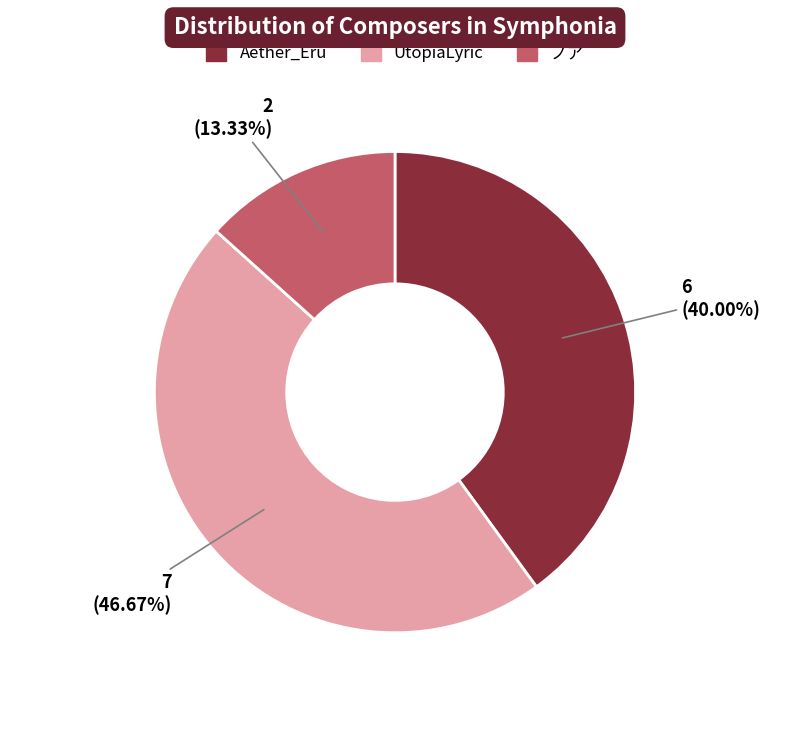

What is the smallest slice in the pie chart?

ノア